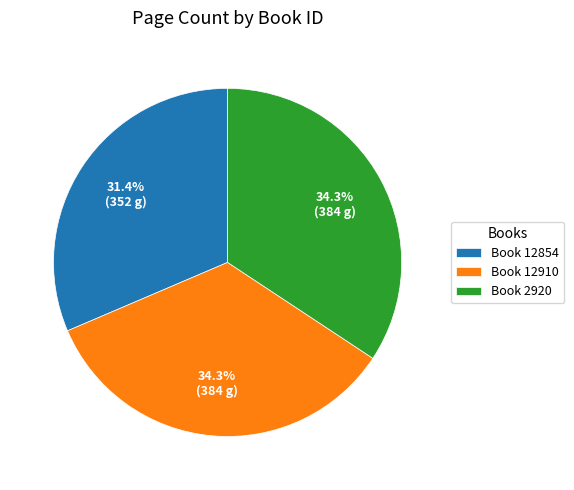

Which has a higher value, Book 2920 or Book 12854?

Book 2920